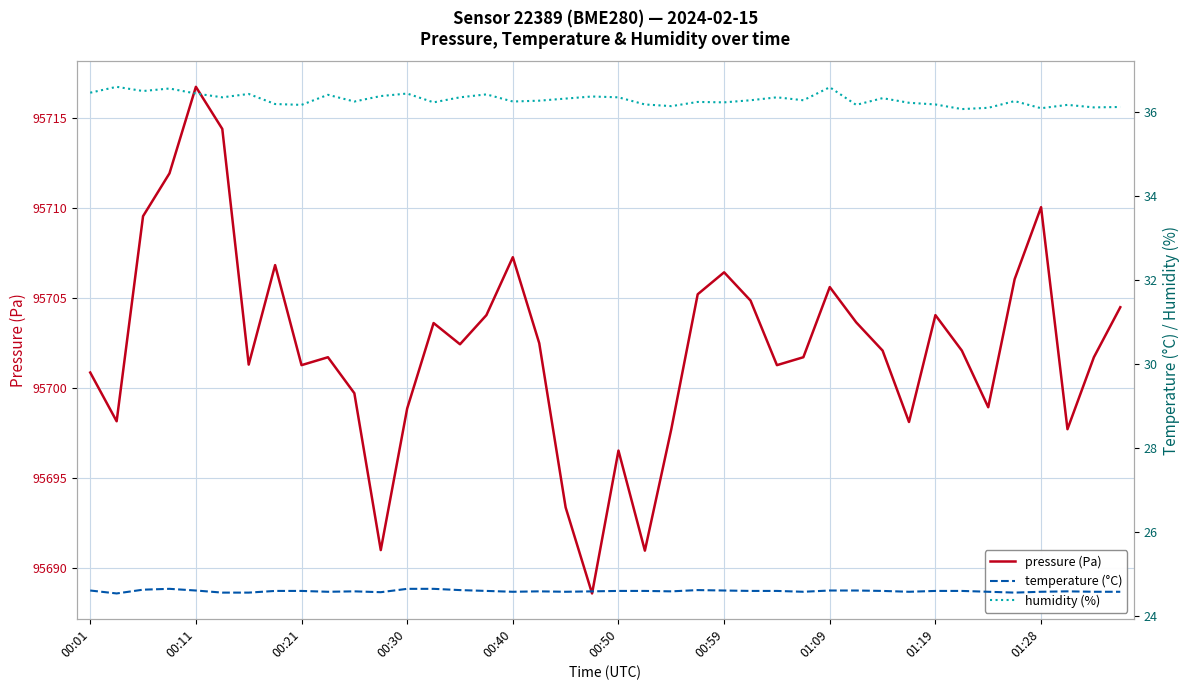

At how many categories does at least one series exceed 82942?

40